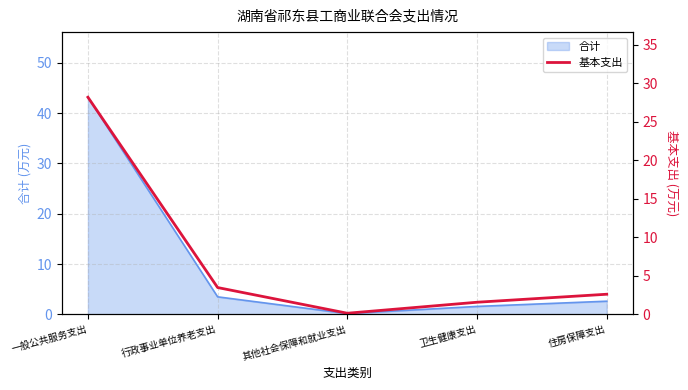

Does the chart have visible grid lines?

Yes